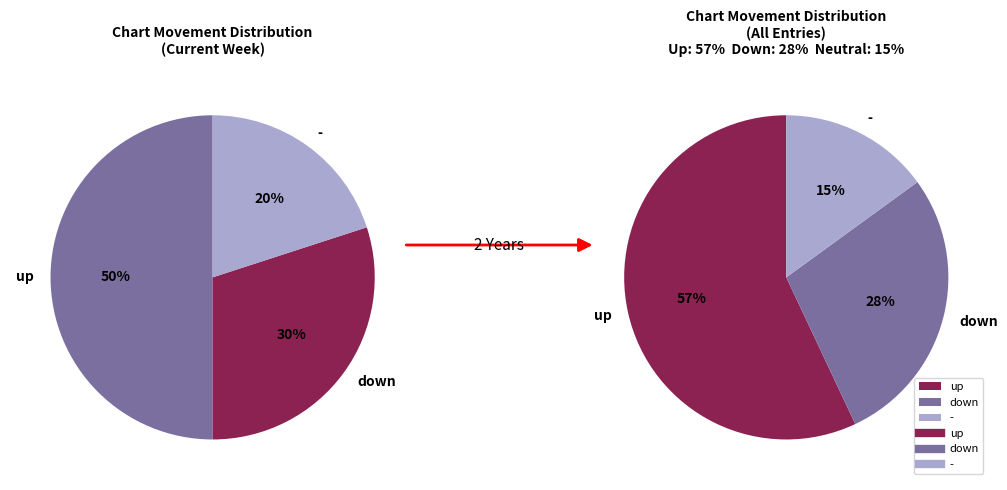

Rank the categories by value from lowest to highest.

-, down, up